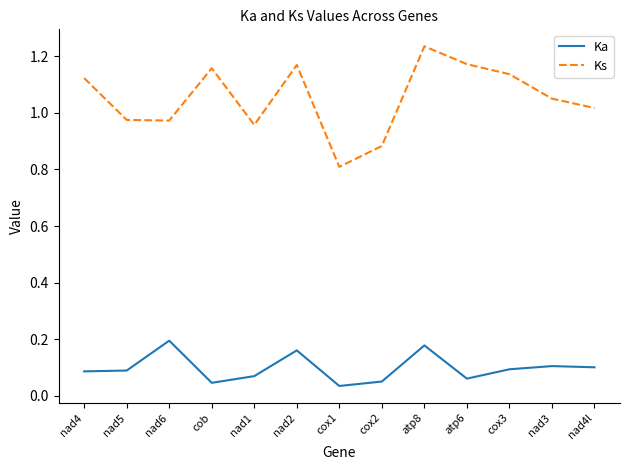

Which category has the lowest value in the Ka series?

cox1